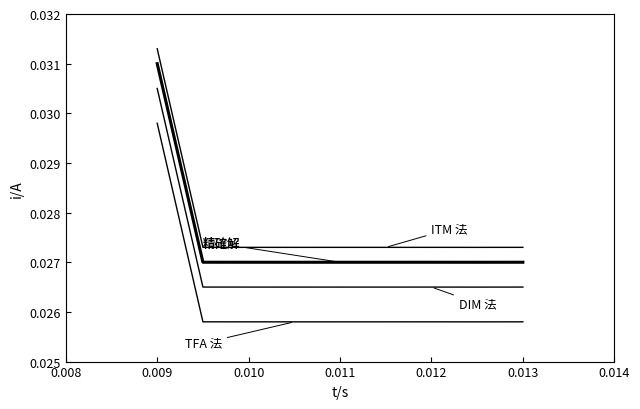

How many lines are shown in the chart?

4